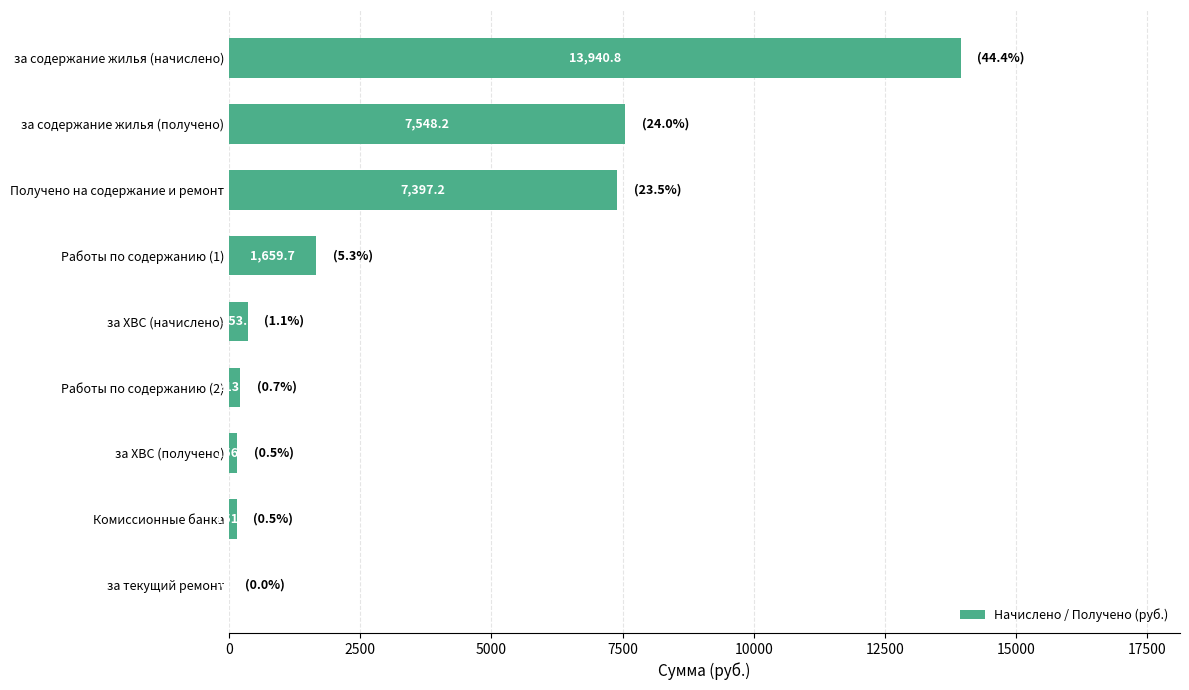

Between Комиссионные банка and Получено на содержание и ремонт, which is larger?

Получено на содержание и ремонт